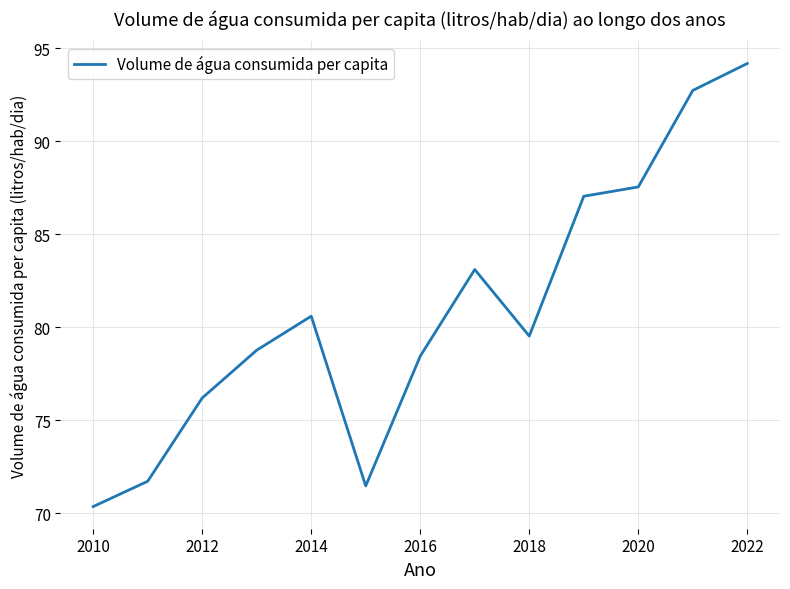

What is the maximum value shown in the chart?

94.2